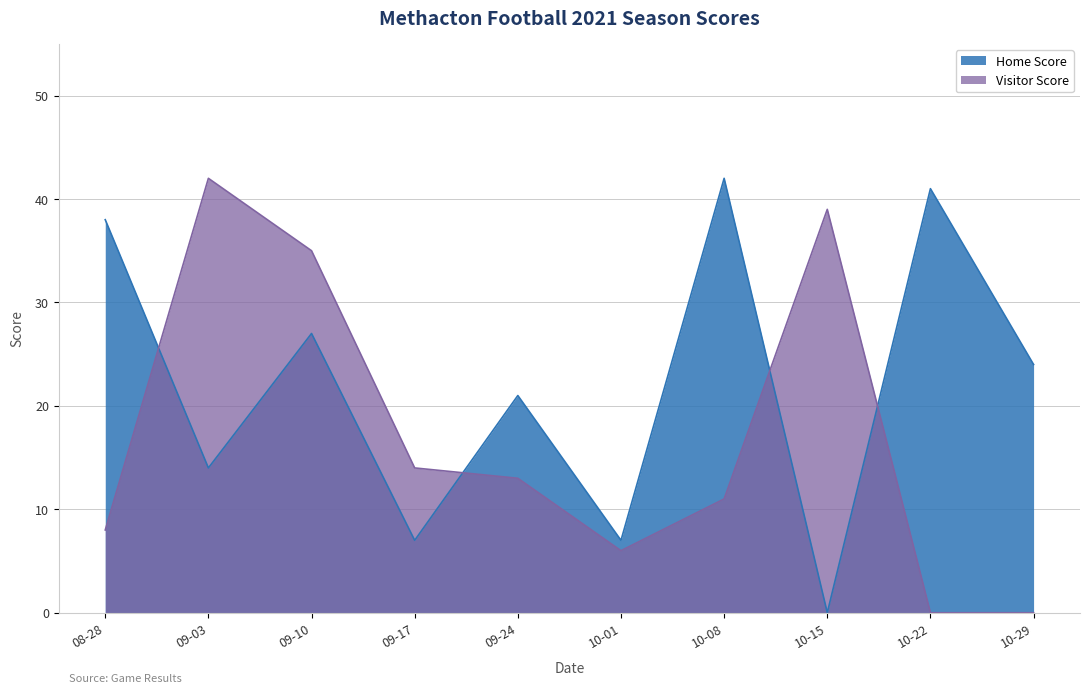

True or false: Visitor Score has more than 1 interior local peaks.

True